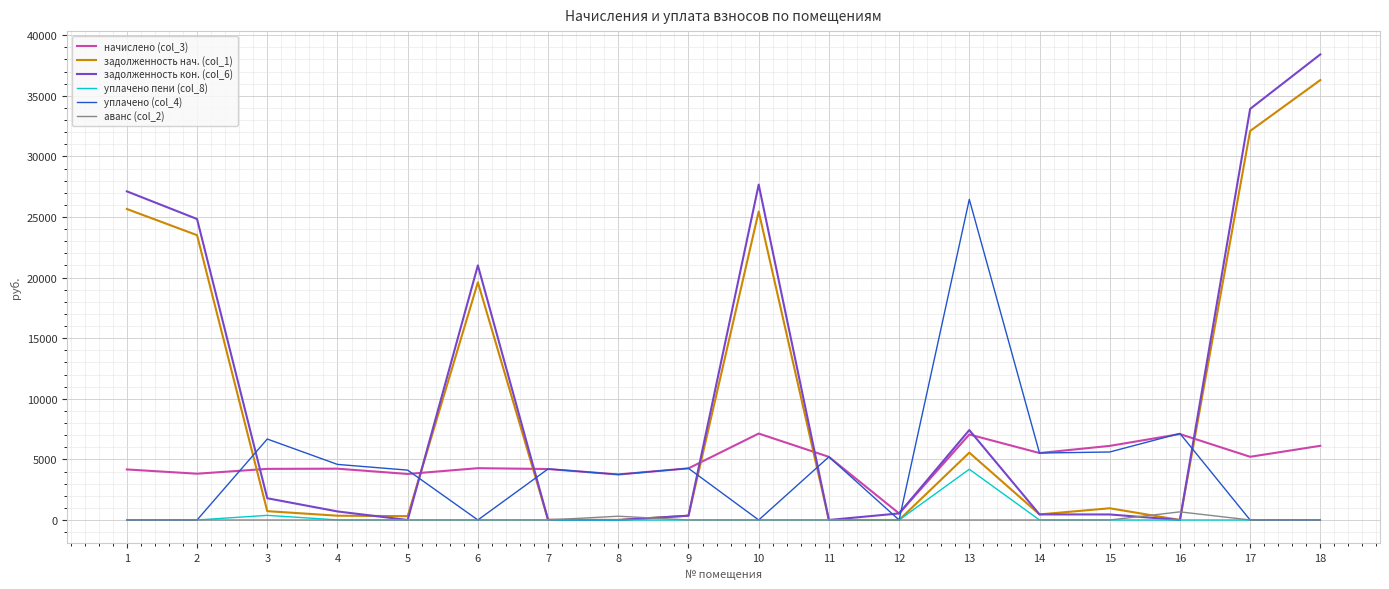

What is the sum of the уплачено (col_4) values at 4 and 14?

10110.7